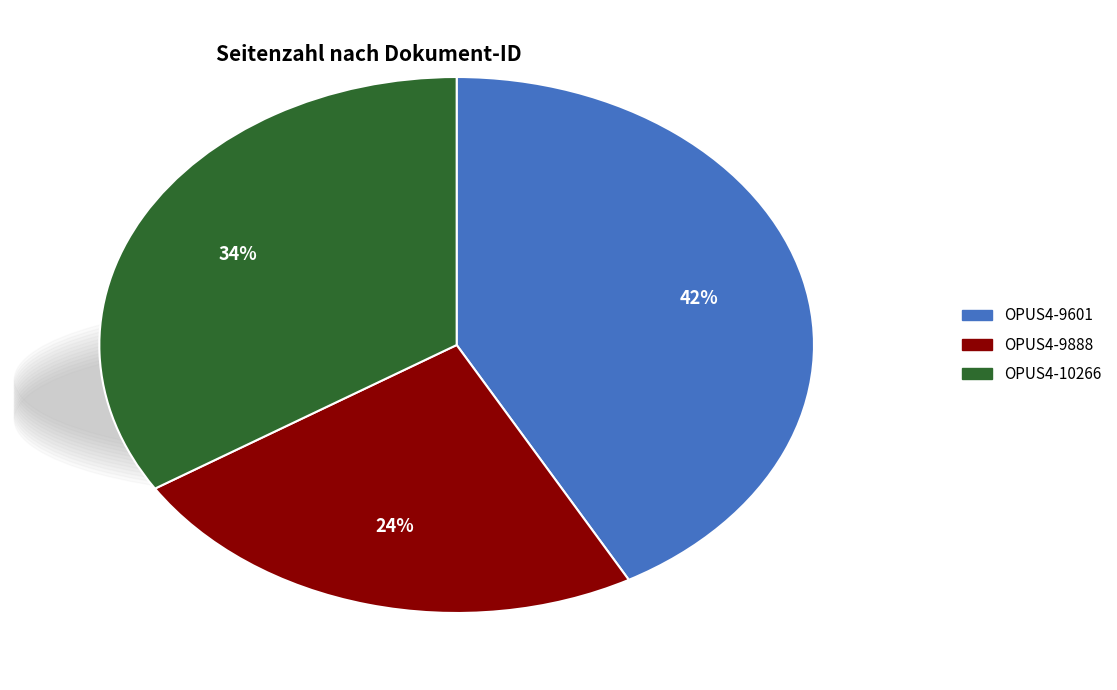

To the nearest percent, what is the combined percentage of OPUS4-9601 and OPUS4-9888?

66%